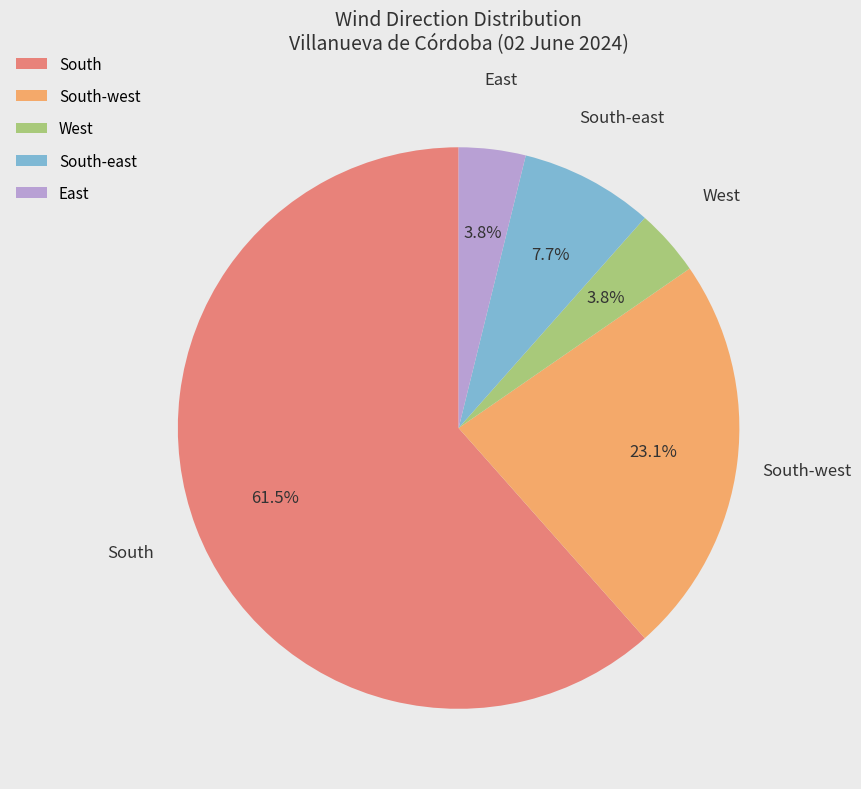

How many segments does this pie chart have?

5